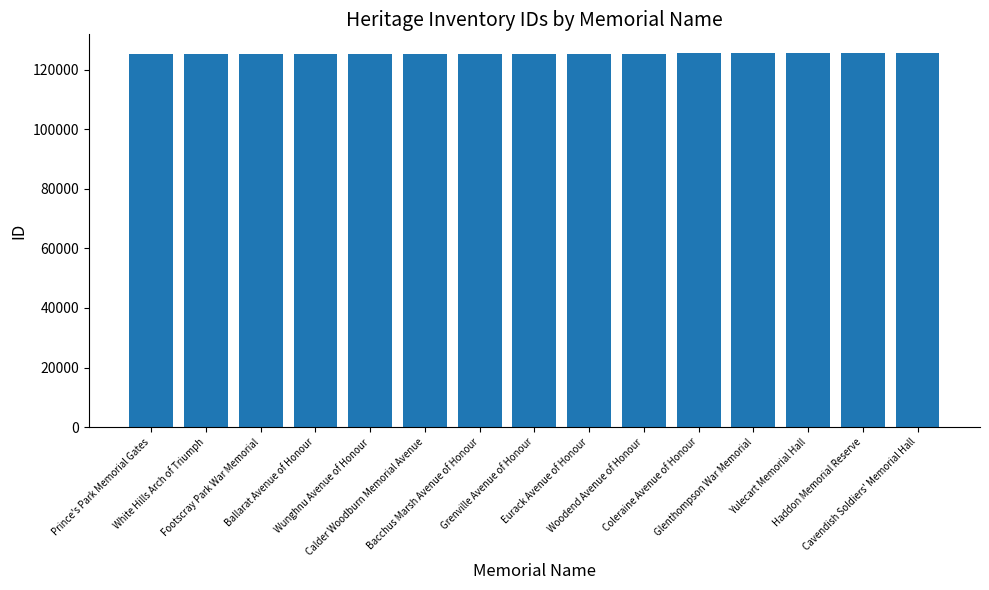

What is the ratio of the value at Yulecart Memorial Hall to the value at Ballarat Avenue of Honour?

1.0